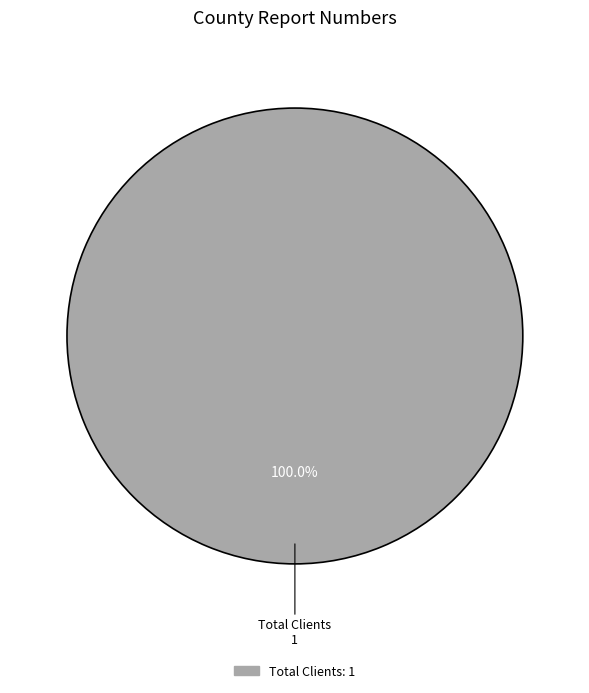

Is there a majority slice in this chart?

Yes